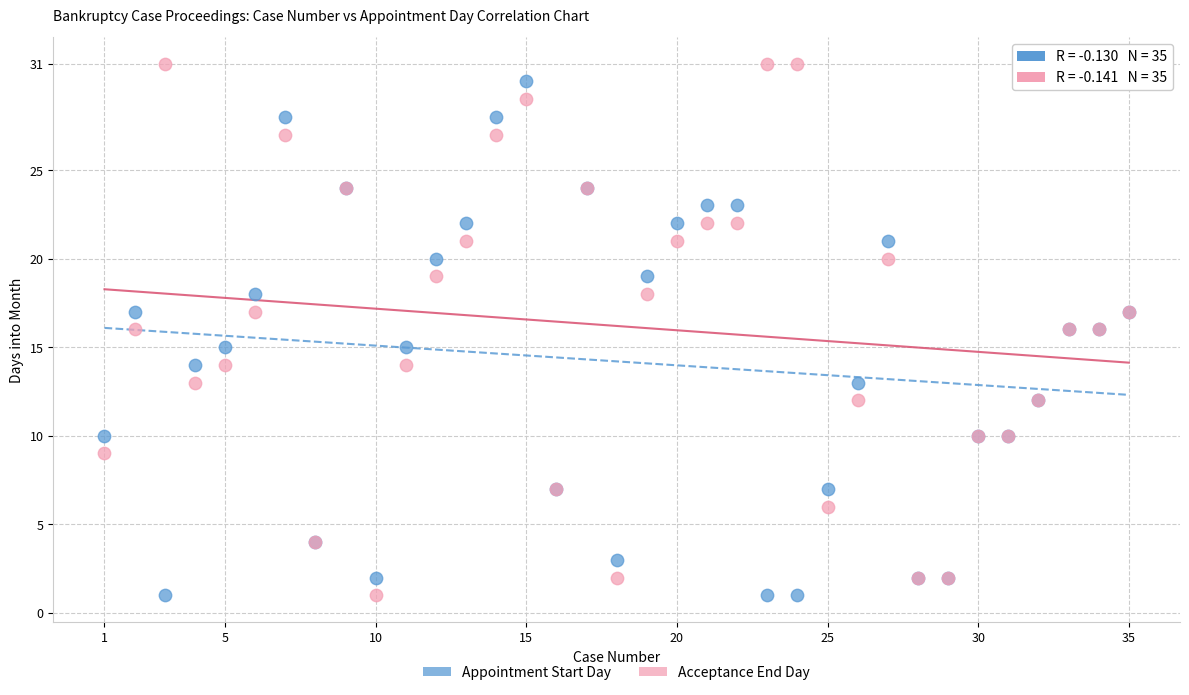

What is the X range (max minus min) for the scatter plot?

34